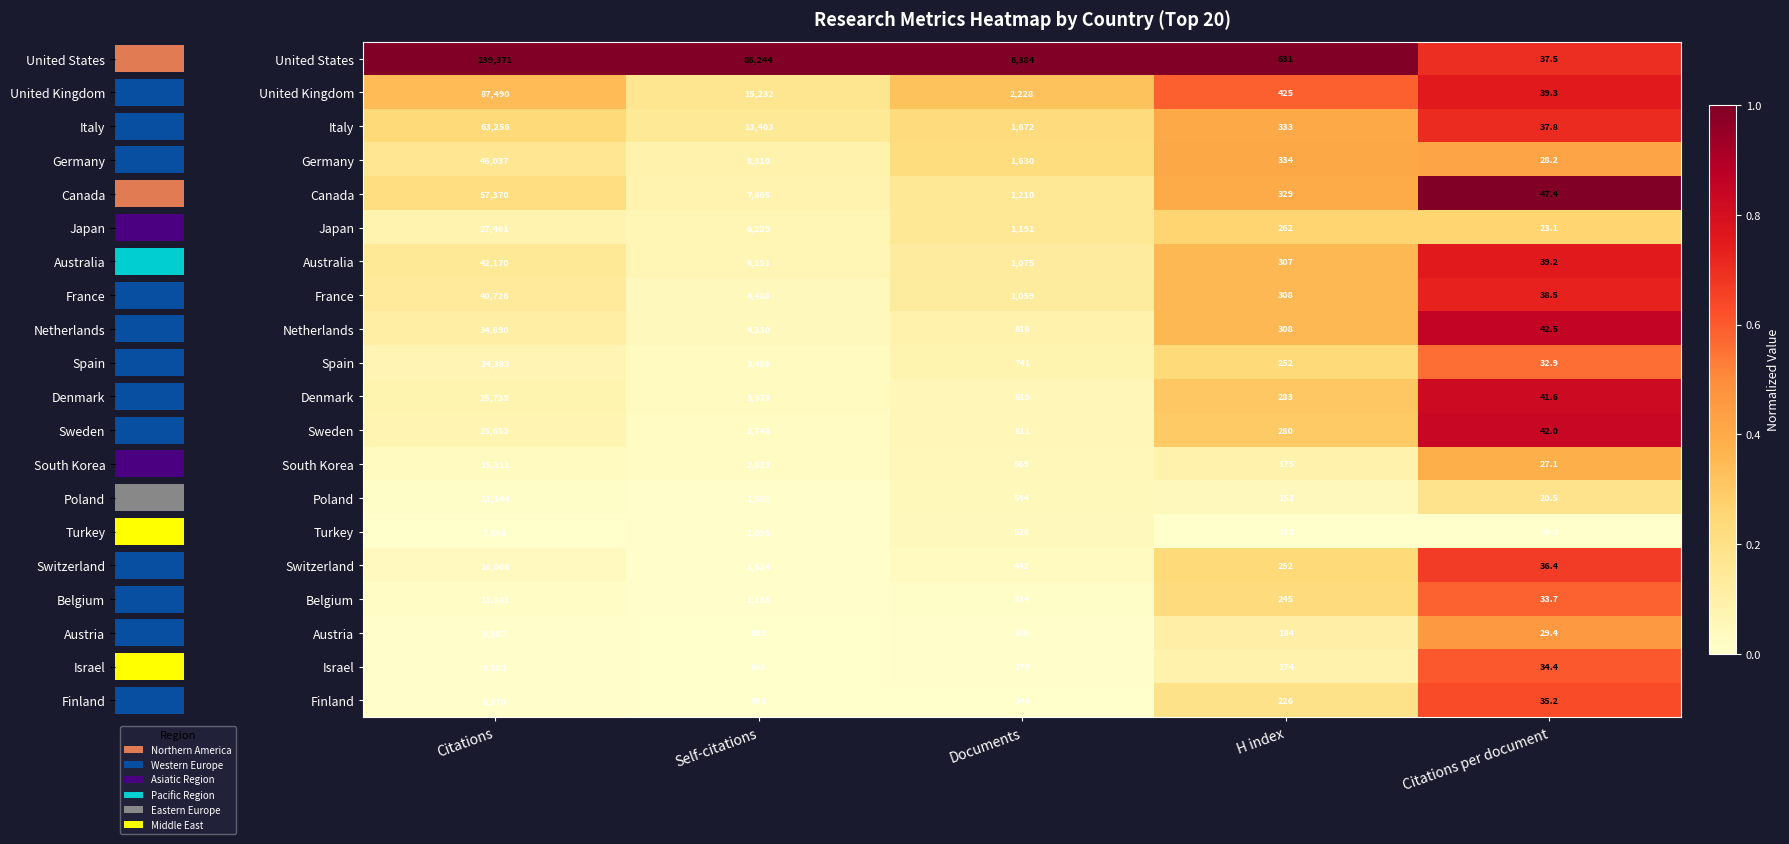

How many data points in Finland are above 0?

4